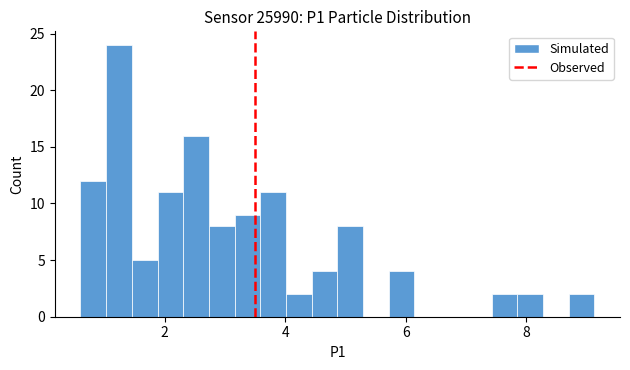

Around what value on the x-axis is the tallest bar? Give the approximate position of its centre, as read against the axis.

1.2